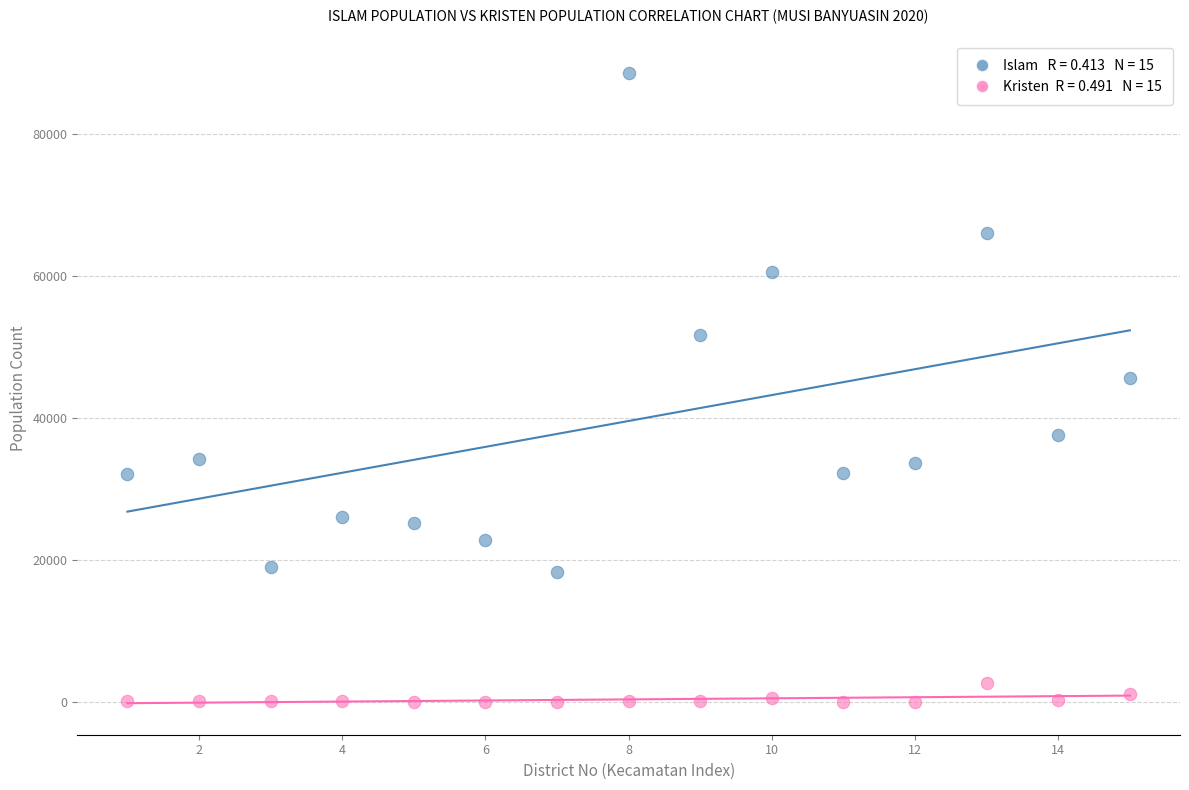

Across all series, what Y value is closest to 44363?

45709